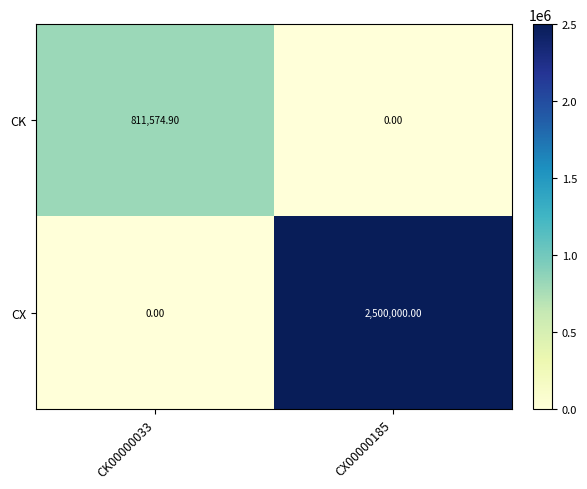

How many categories are shown in the chart?

2